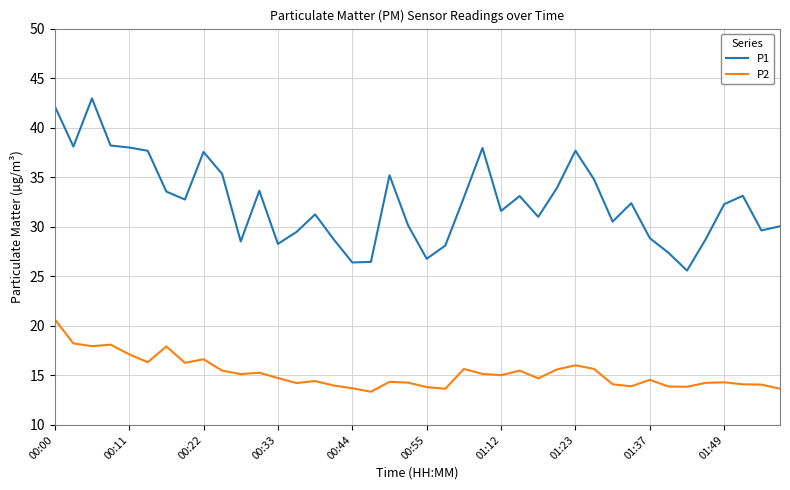

True or false: P2 and P1 cross at least once.

False